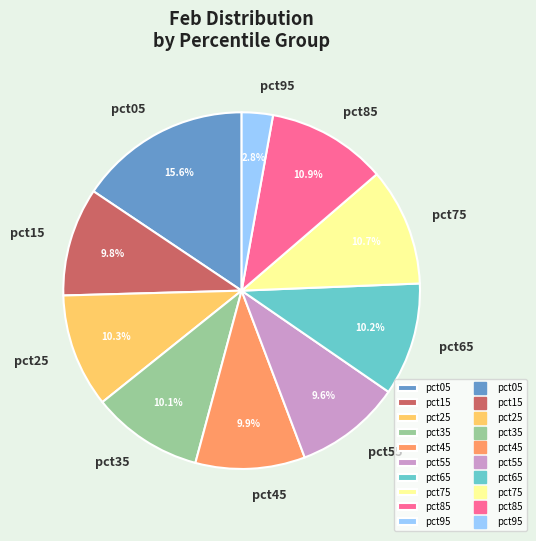

What percentage is the pct95 slice, to the nearest percent?

3%